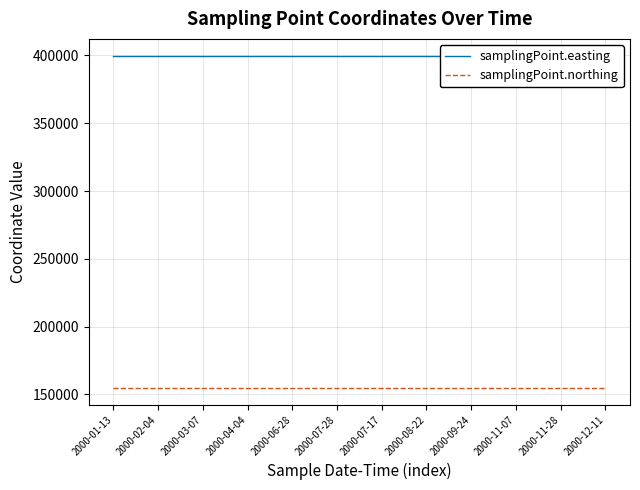

Is it true that samplingPoint.easting equals 399960 at 2000-07-28?

True